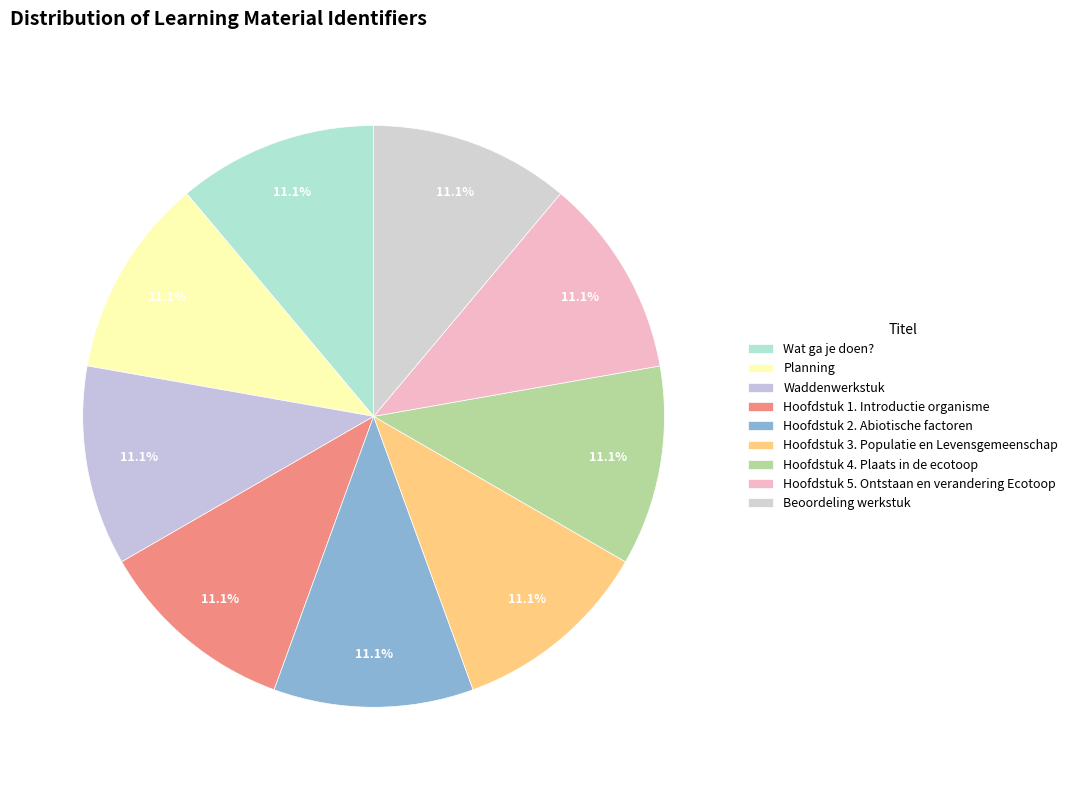

Which slice is the smallest?

Wat ga je doen?